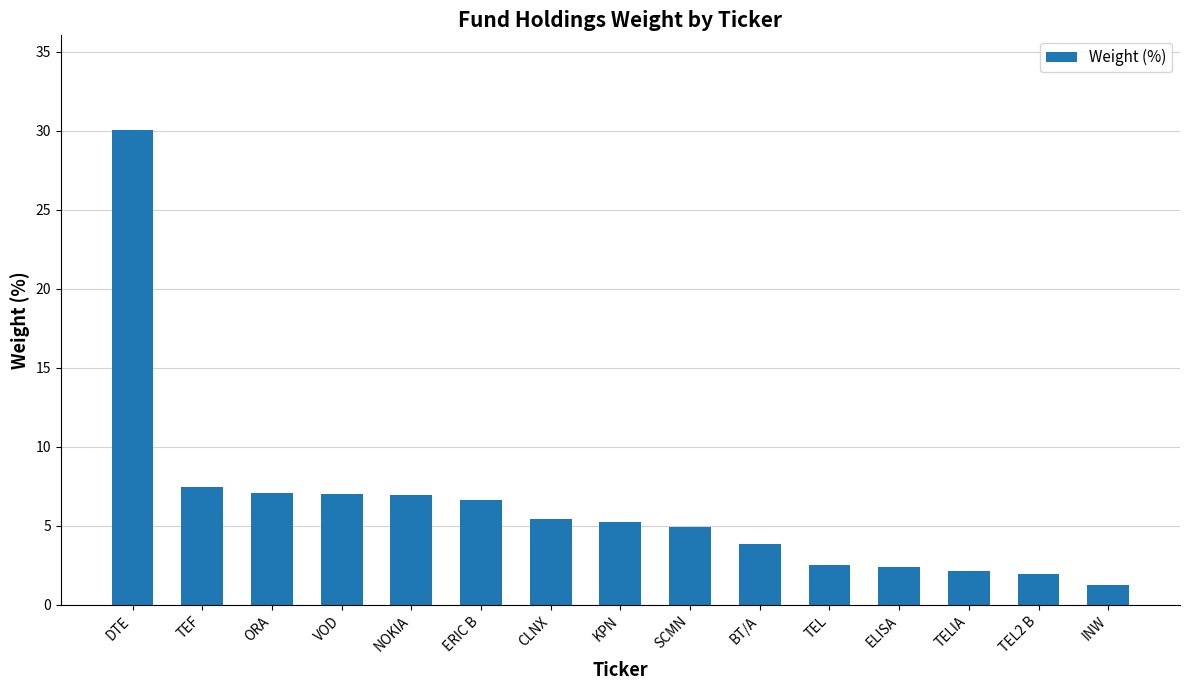

Is it true that the value at TEL is 2.5?

True